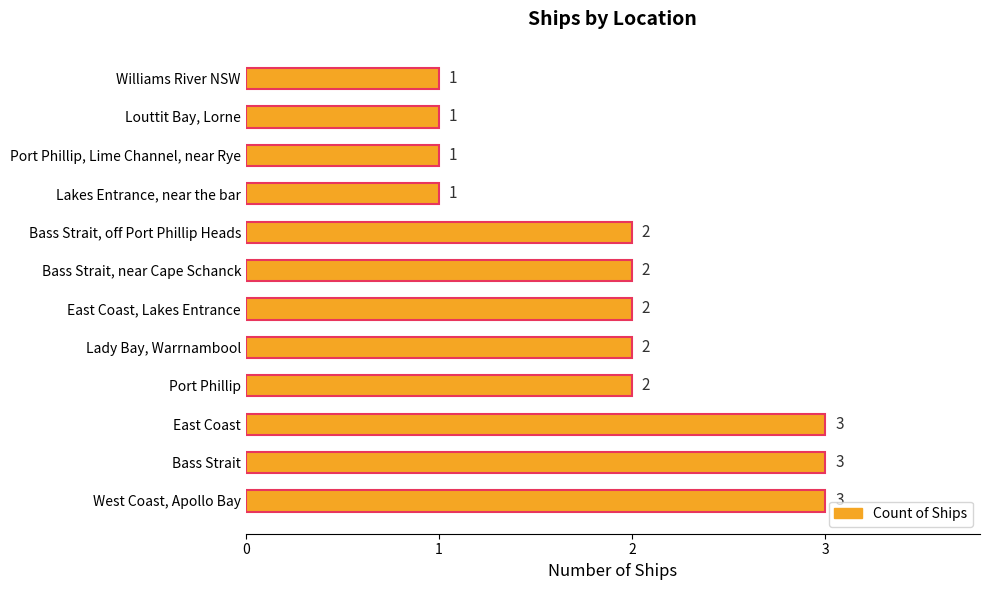

What is the ratio of the value at East Coast to the value at Port Phillip?

1.5